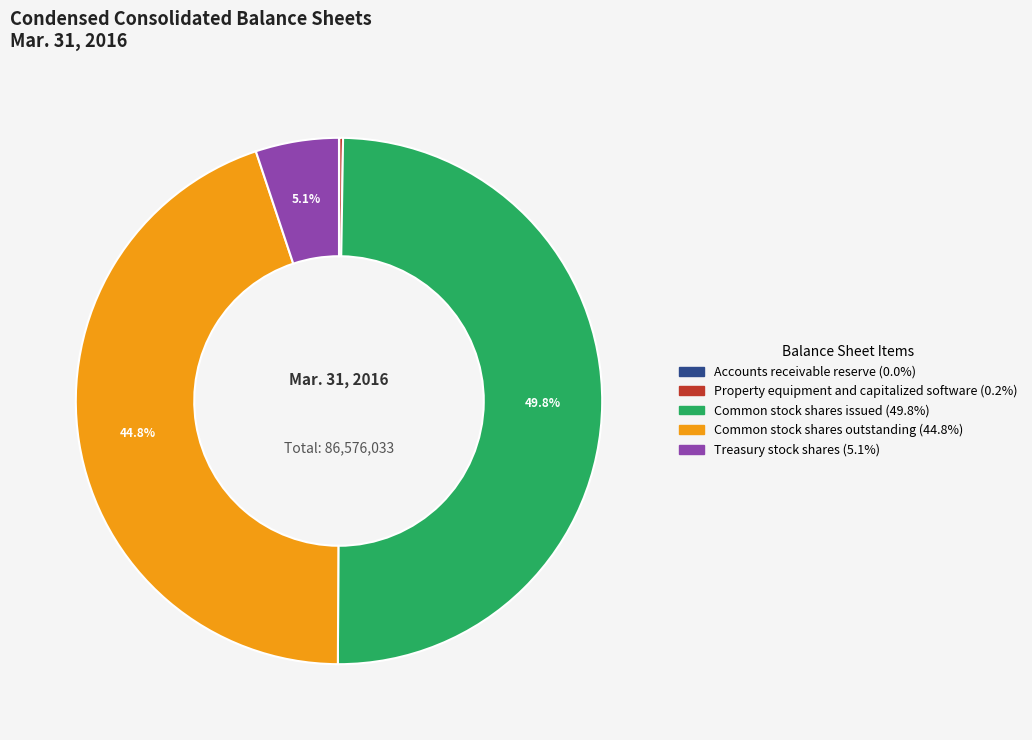

What is the largest slice in the pie chart?

Common stock shares issued